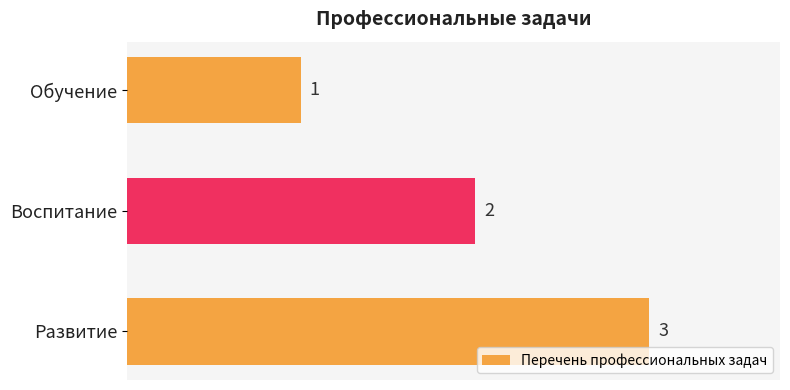

What is the ratio of the value at Развитие to the value at Воспитание?

1.5